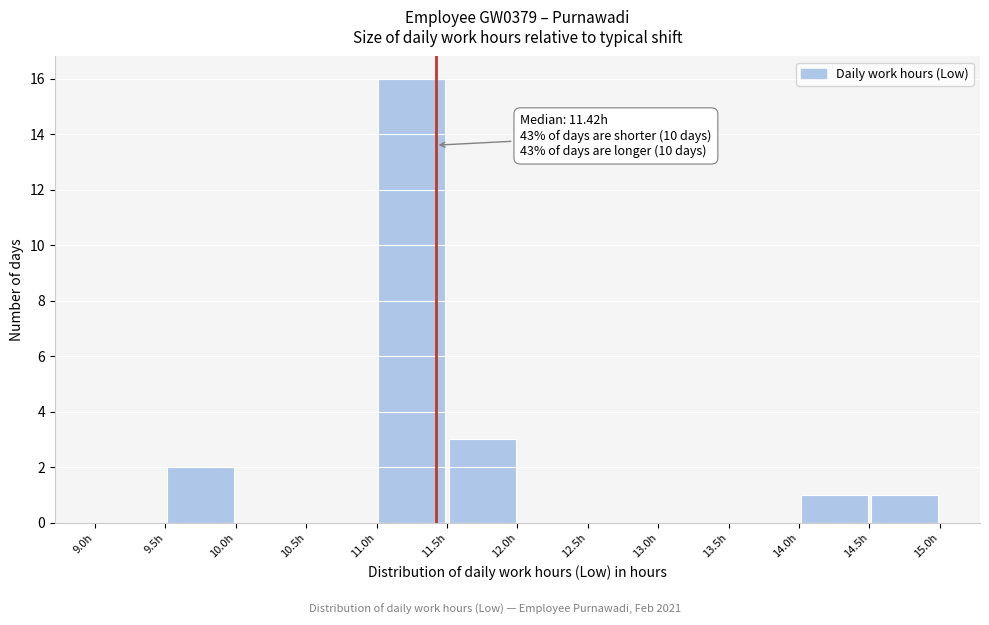

Over which range of the x-axis is the bar tallest?

11.0 to 11.5